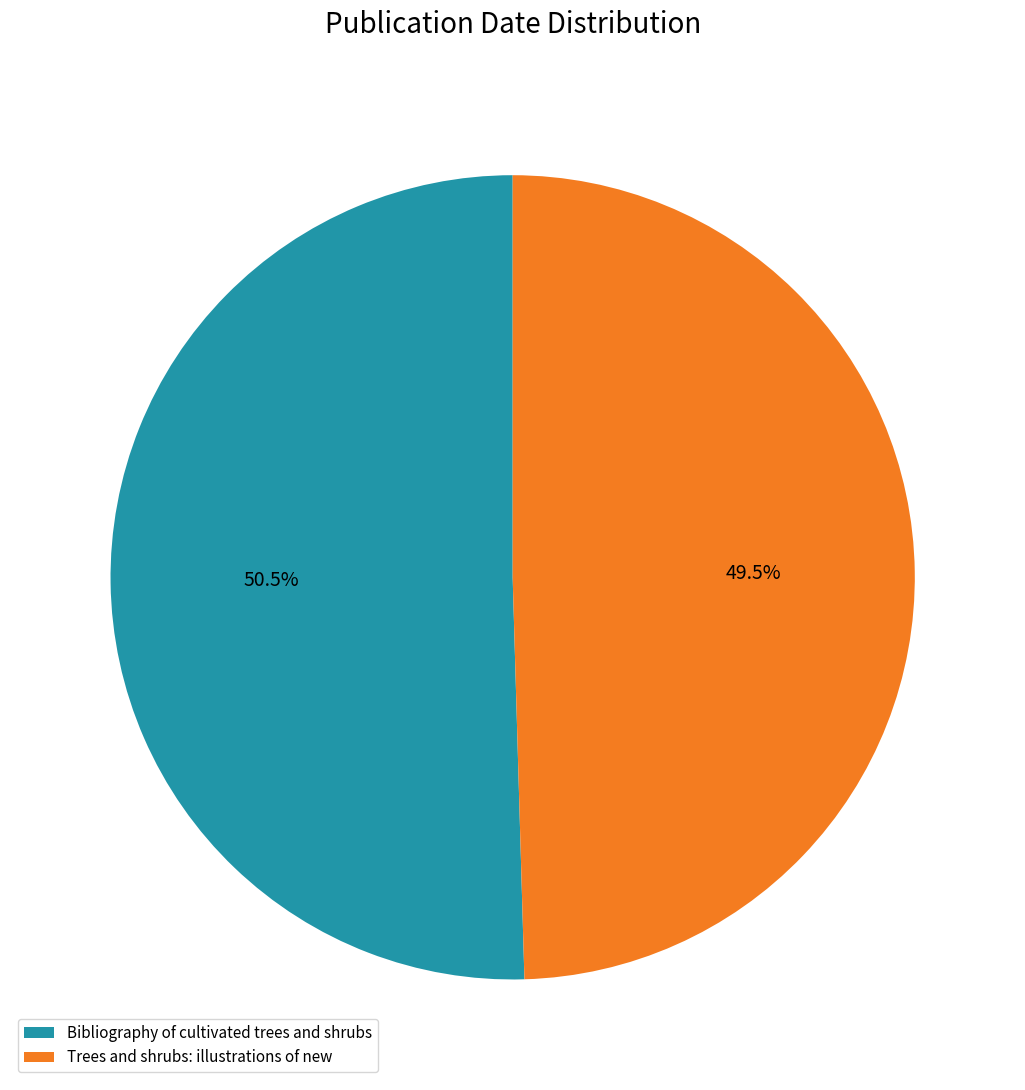

Count the number of slices in the pie.

2